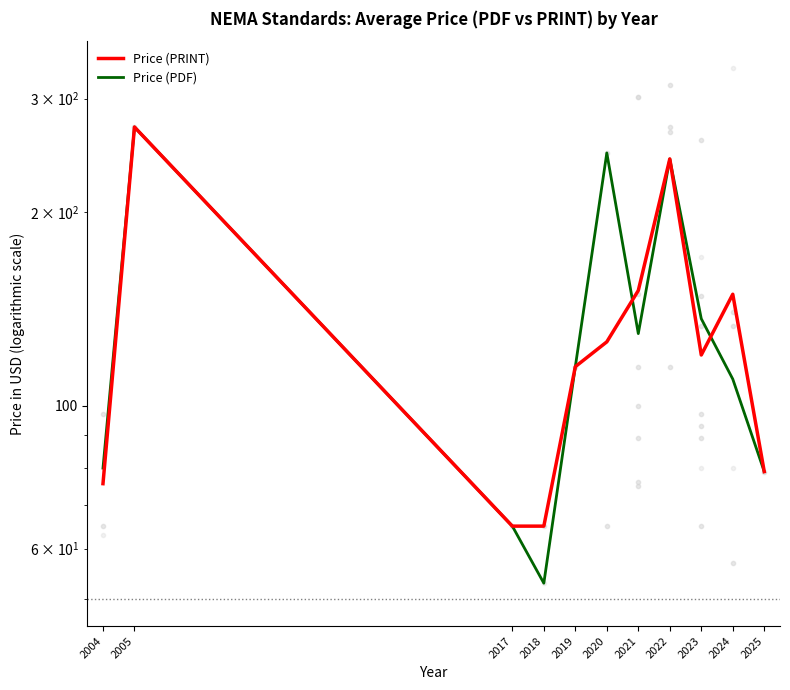

True or false: Price (PDF) has more than 0 points higher than both neighbors.

True